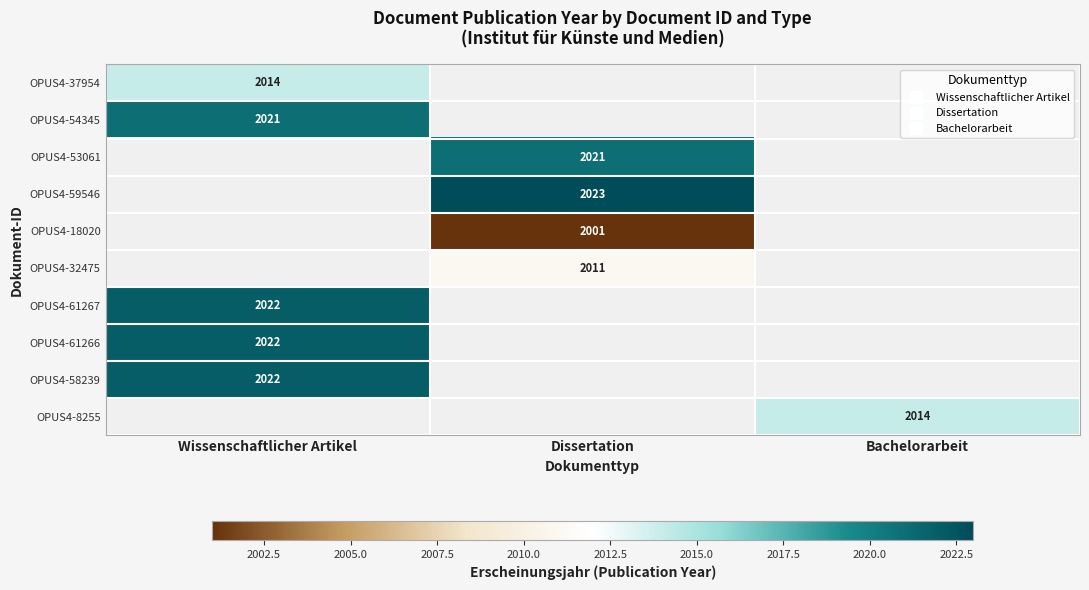

What is the approximate value of OPUS4-59546 at Dissertation?

2023.0